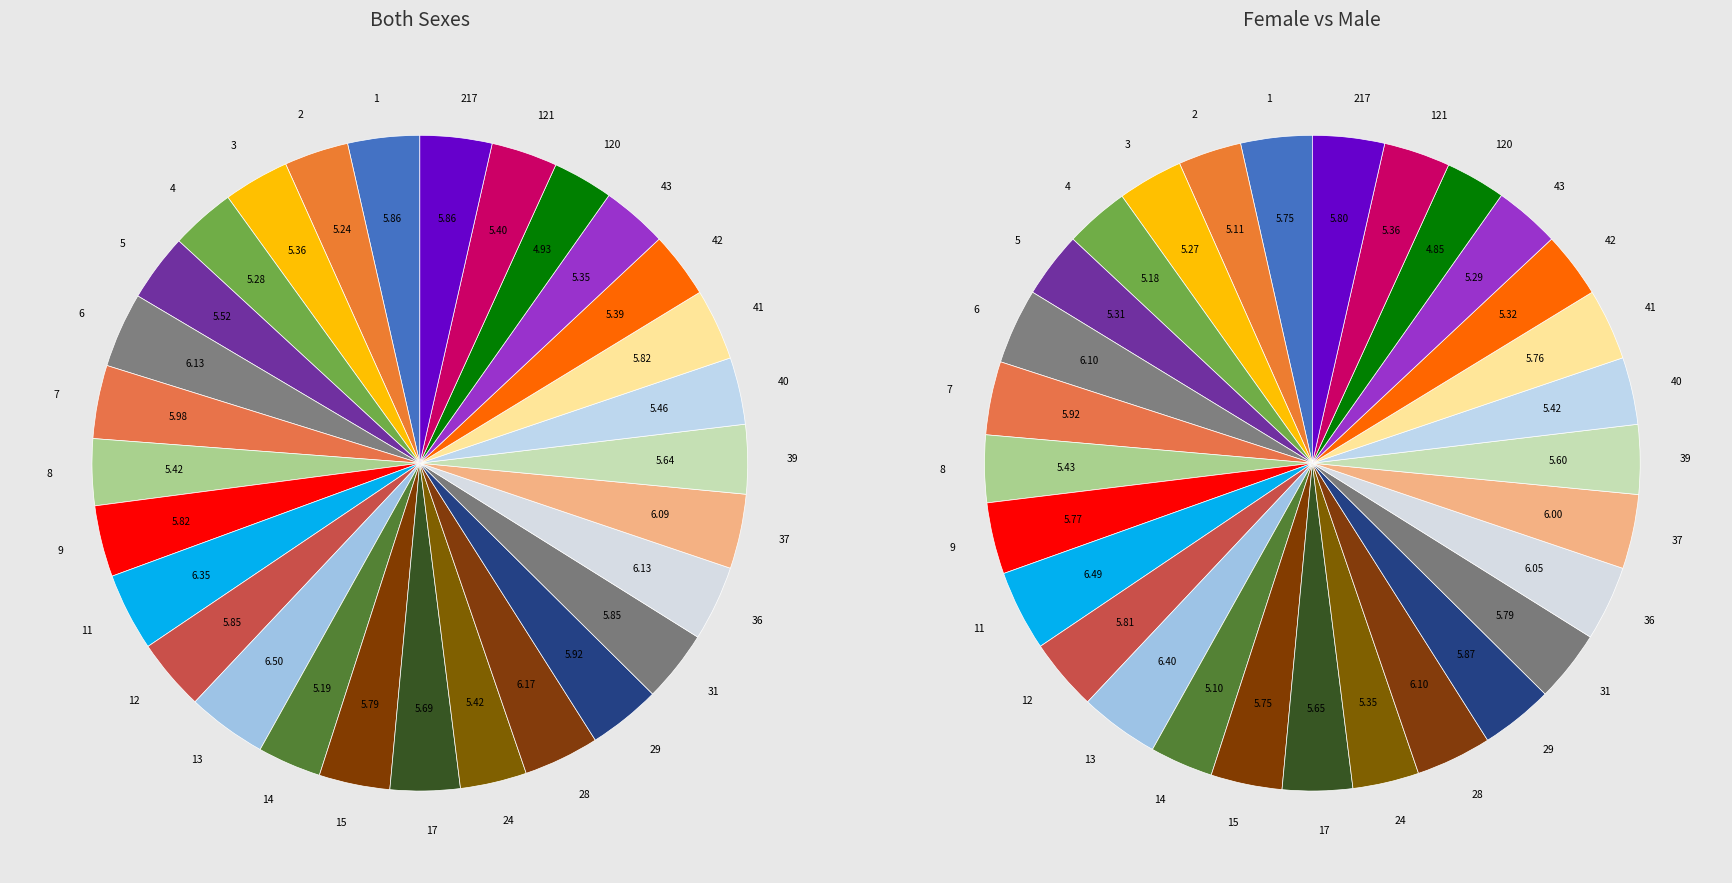

True or false: 40 accounts for 3% of the total.

True